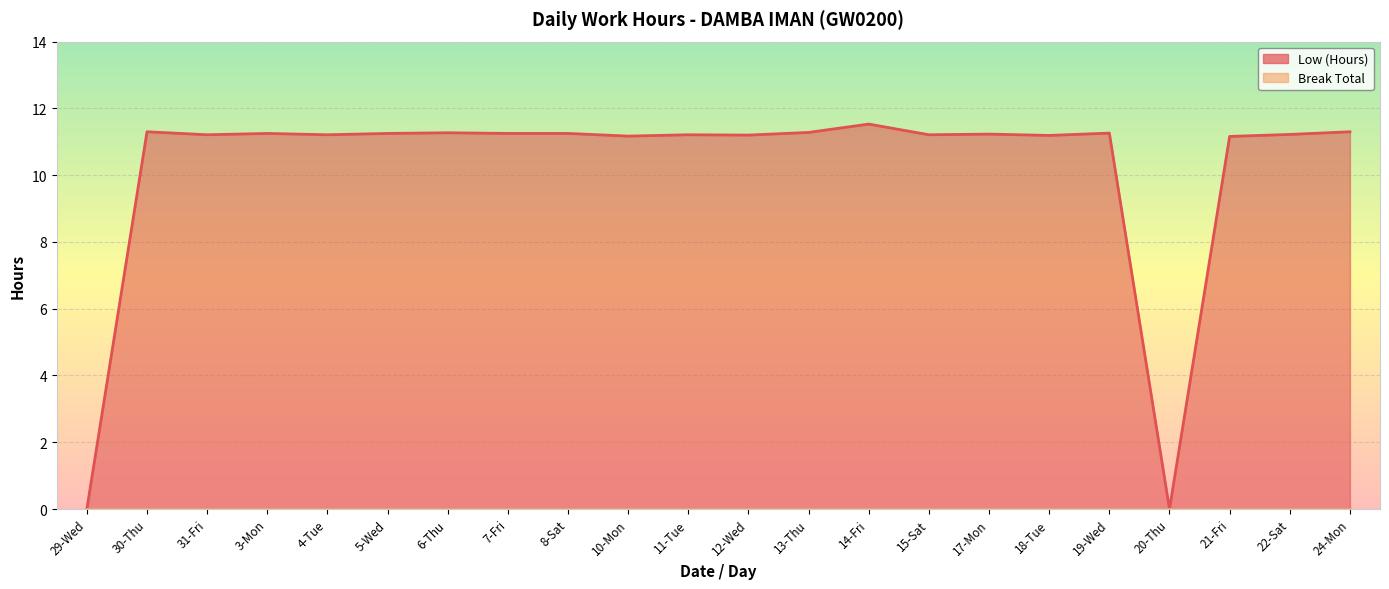

True or false: Low (Hours) line has more than 0 points higher than both neighbors.

True